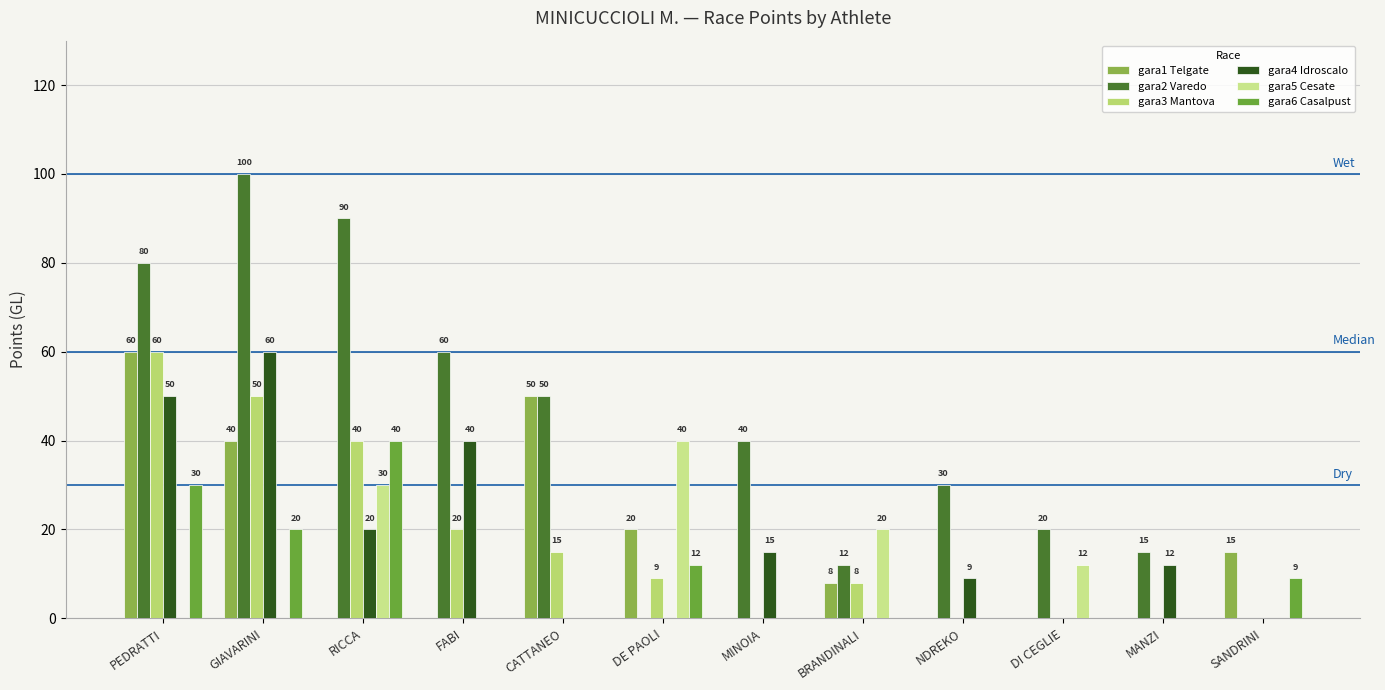

At which label does gara4 Idroscalo reach its minimum?

CATTANEO